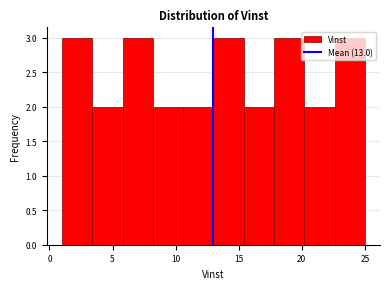

Reading left to right, transcribe this chart: for each bar, give the range it covers on the x-axis and its height. Neither the bar edges nor the heights are printed on the chart, so give them approximately, as read against the axes.

1.0 to 3.4: 3
3.4 to 5.8: 2
5.8 to 8.2: 3
8.2 to 10.6: 2
10.6 to 13.0: 2
13.0 to 15.4: 3
15.4 to 17.8: 2
17.8 to 20.2: 3
20.2 to 22.6: 2
22.6 to 25.0: 3